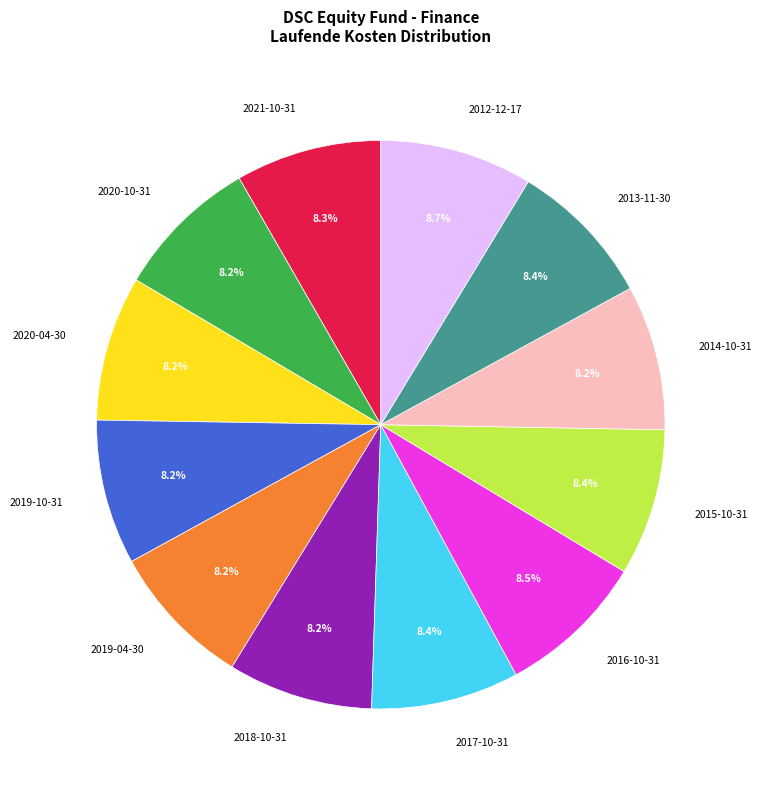

Is the sum of 2016-10-31 and 2012-12-17 greater than half?

No